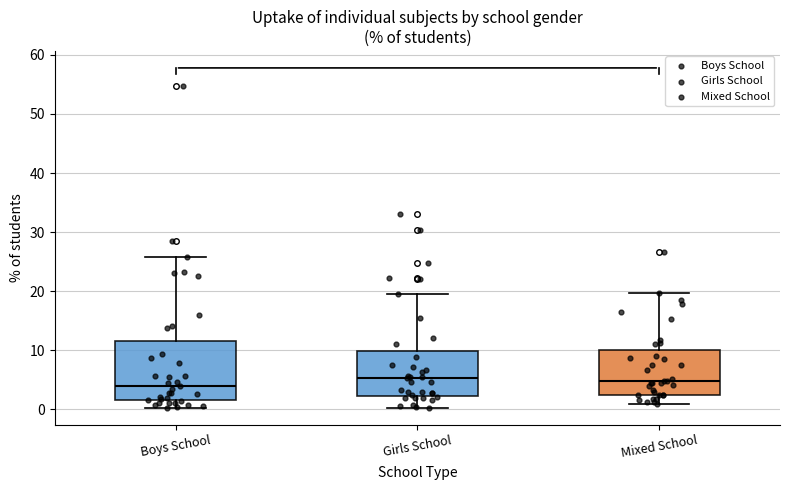

Reading left to right, transcribe this box plot: for each box, give where its median line is, the range the box spans, and where its two whiskers end, as read against the y-axis. The values are not printed on the chart, so give them approximately, as read against the axis.

Boys School: median 4, box 2 to 12, whiskers 0 to 26
Girls School: median 5, box 2 to 10, whiskers 0 to 20
Mixed School: median 5, box 3 to 10, whiskers 1 to 20